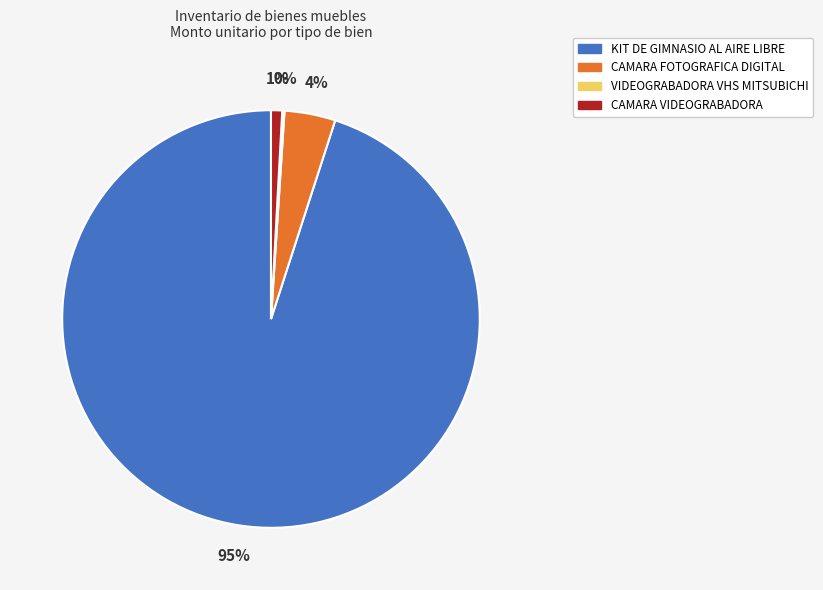

Which slice is the largest?

KIT DE GIMNASIO AL AIRE LIBRE